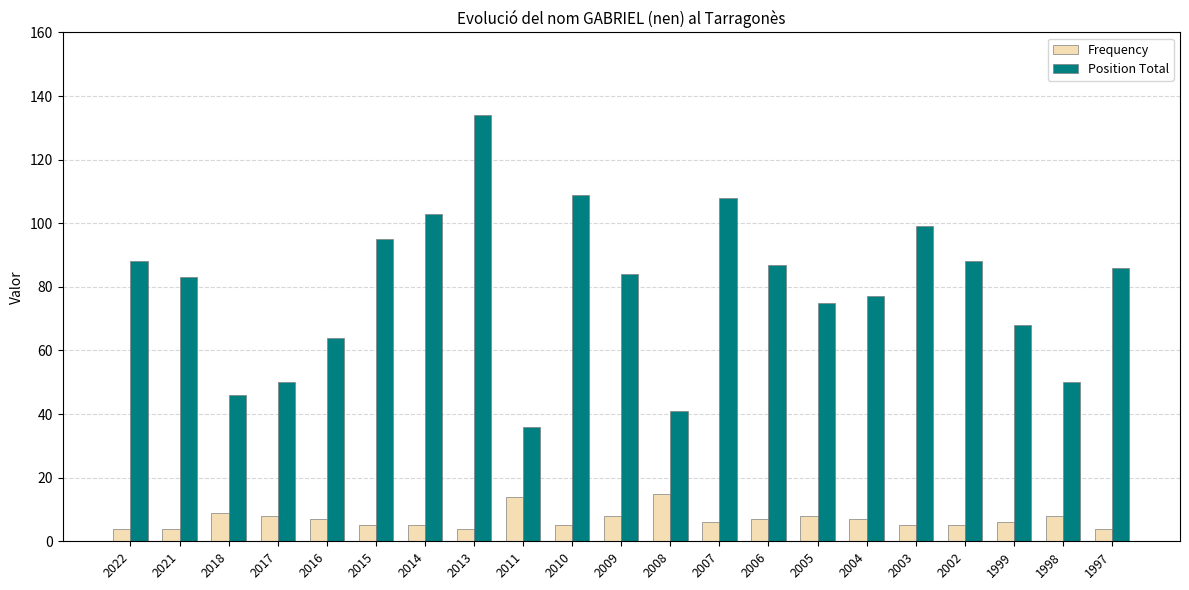

How many bars are there in each group?

2